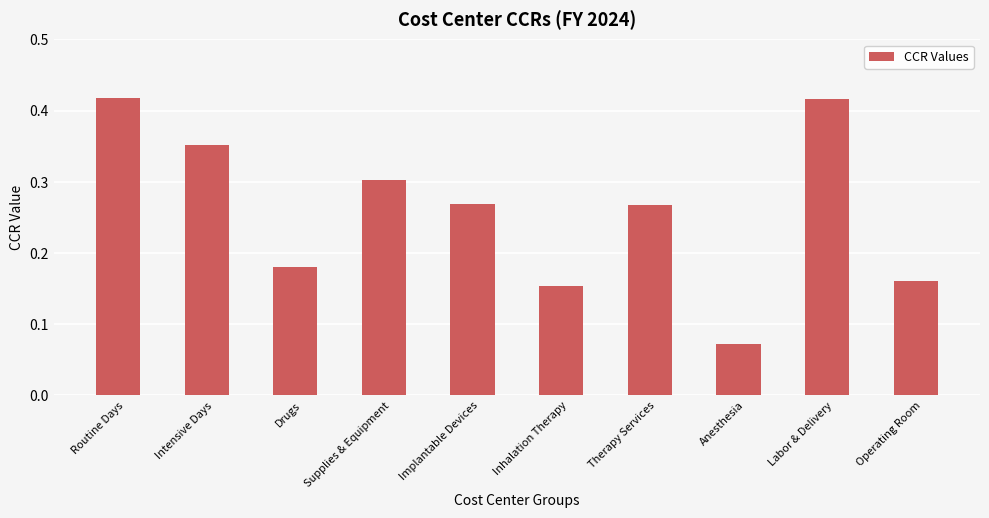

The chart shows a value of 0.2 at Therapy Services. True or false?

False